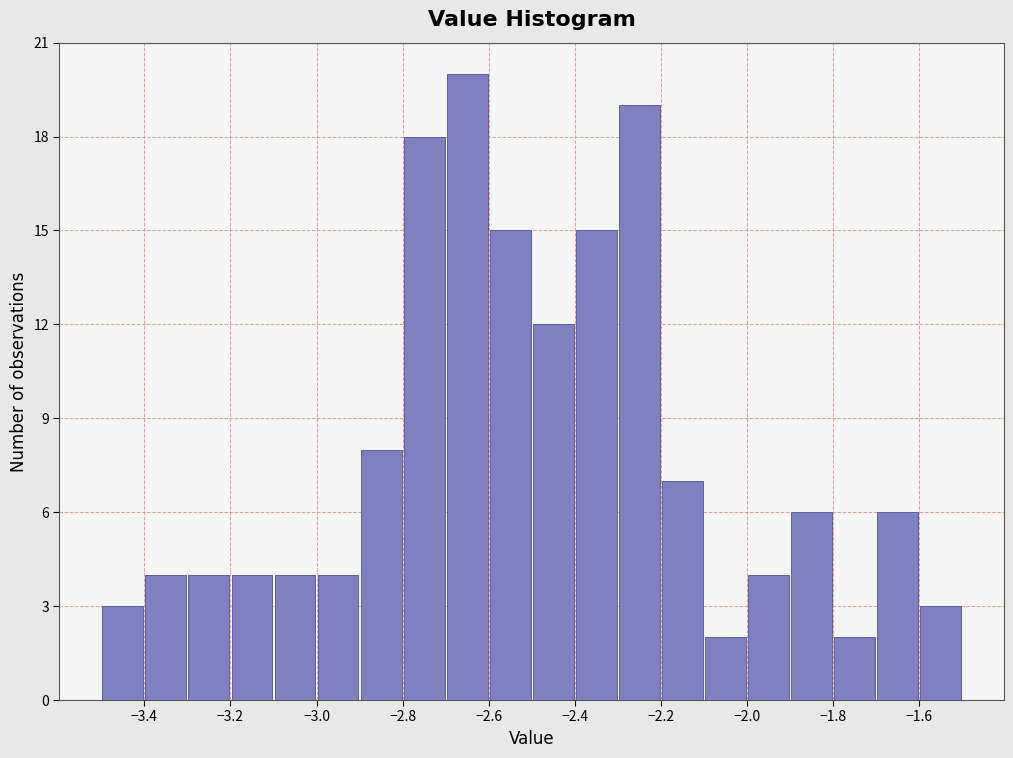

Reading left to right, list every bar in this chart as the range it spans on the x-axis followed by its height. The values are not printed on the chart, so give them approximately, as read against the axis.

-3.5 to -3.4: 3
-3.4 to -3.3: 4
-3.3 to -3.2: 4
-3.2 to -3.1: 4
-3.1 to -3.0: 4
-3.0 to -2.9: 4
-2.9 to -2.8: 8
-2.8 to -2.7: 18
-2.7 to -2.6: 20
-2.6 to -2.5: 15
-2.5 to -2.4: 12
-2.4 to -2.3: 15
-2.3 to -2.2: 19
-2.2 to -2.1: 7
-2.1 to -2.0: 2
-2.0 to -1.9: 4
-1.9 to -1.8: 6
-1.8 to -1.7: 2
-1.7 to -1.6: 6
-1.6 to -1.5: 3